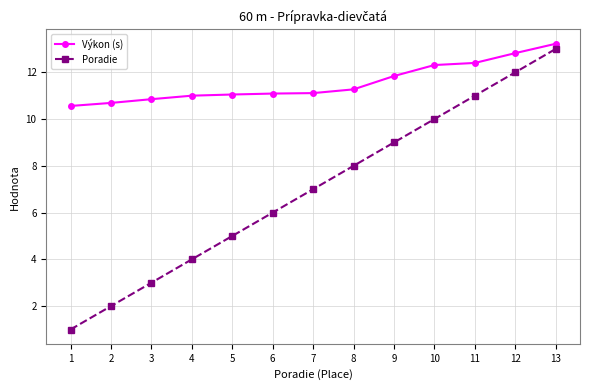

What is the value of the Poradie point at the 10th from the left?

10.0